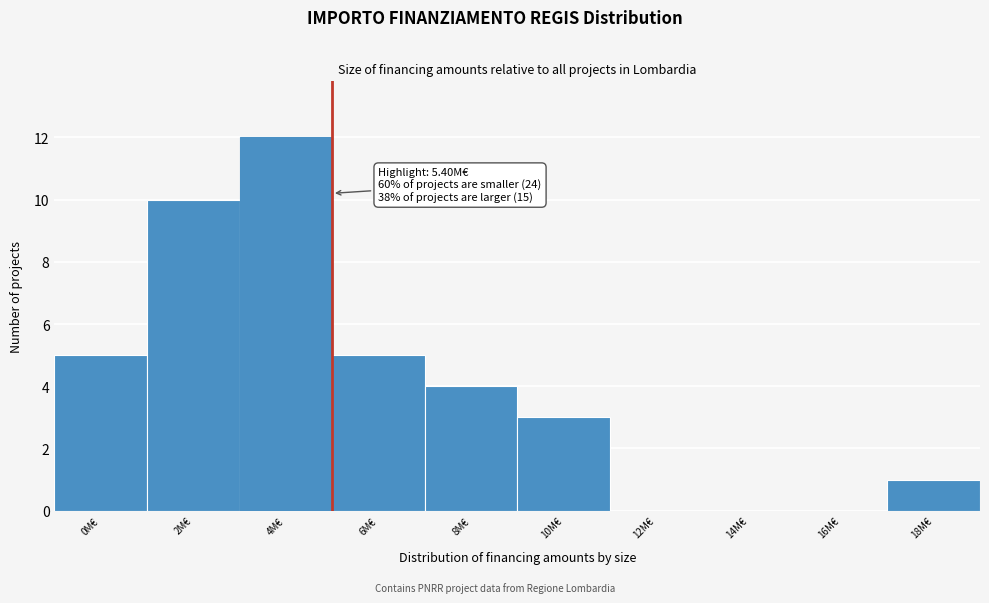

Reading left to right, transcribe all the data shown in this chart.

0M€=5	2M€=10	4M€=12	6M€=5	8M€=4	10M€=3	12M€=0	14M€=0	16M€=0	18M€=1